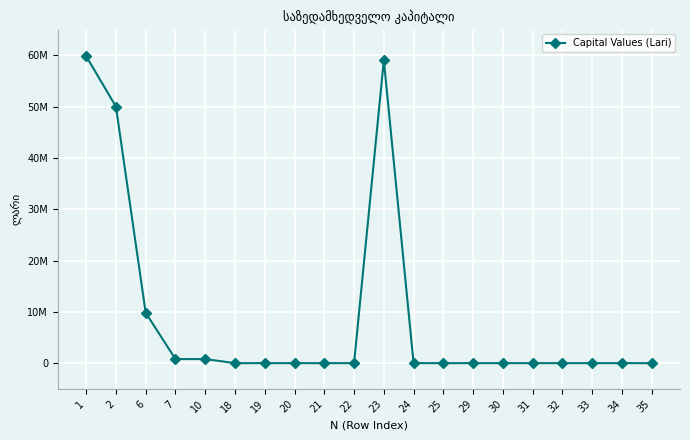

True or false: there are more than 1 points higher than both neighbors.

False